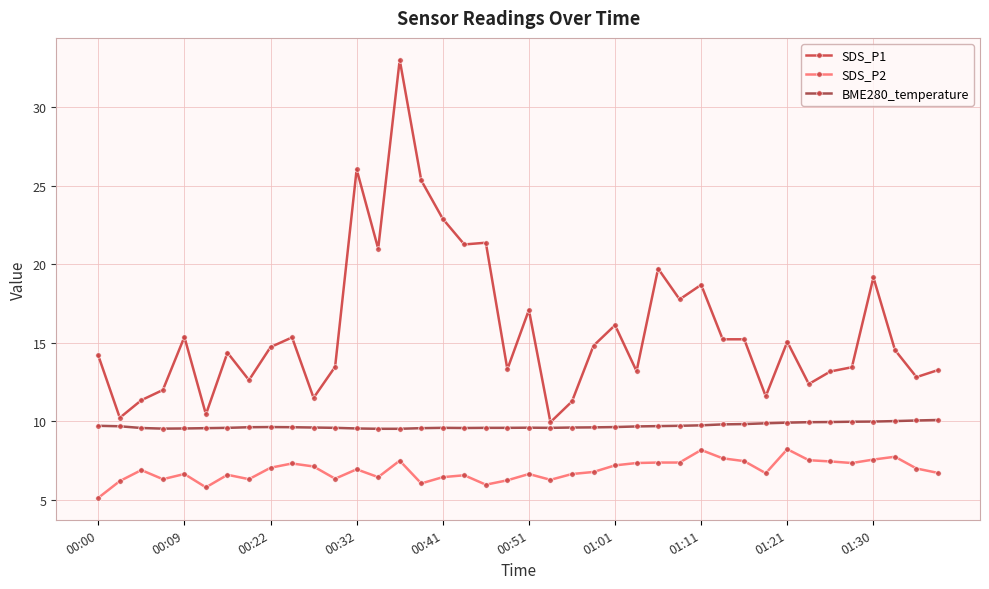

Which series has the widest spread of values?

SDS_P1